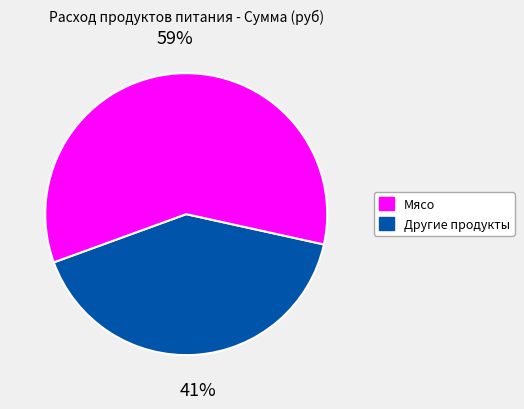

To the nearest percent, what is the difference between the largest and smallest slice percentages?

18%